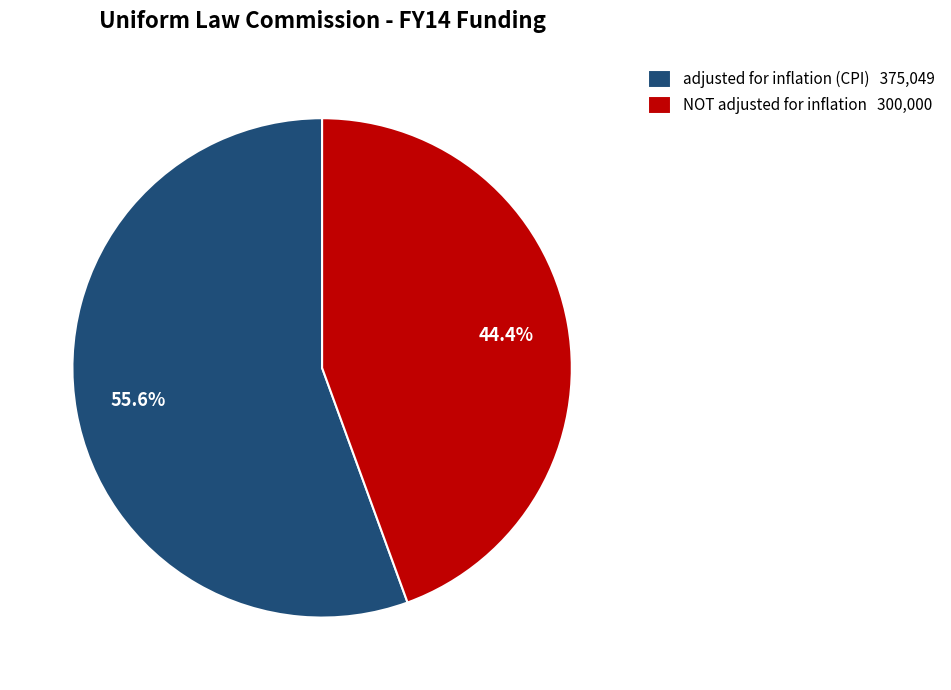

To the nearest percent, what is the difference between the largest and smallest slice percentages?

11%